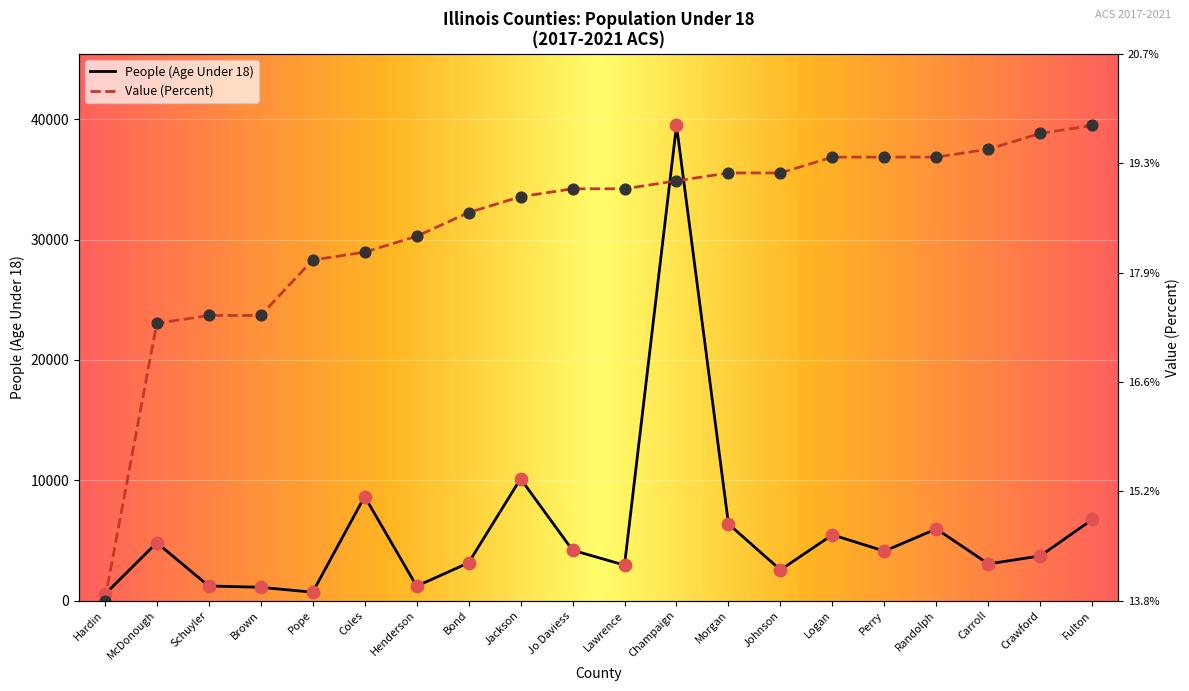

At how many categories does at least one series exceed 26394?

16